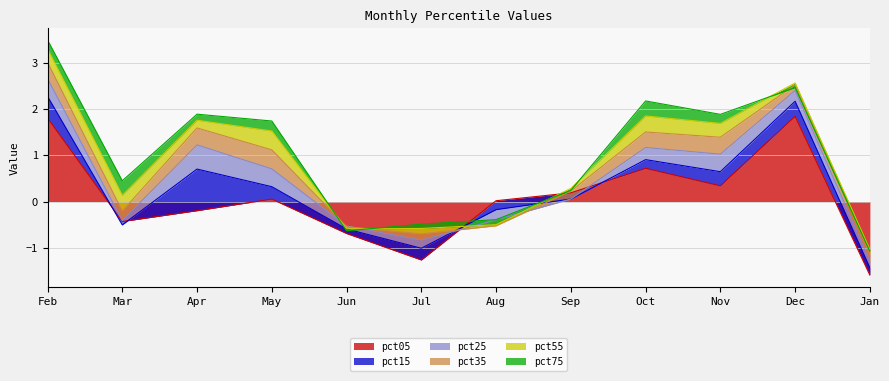

What is the lowest value of the pct05 series?

-1.6